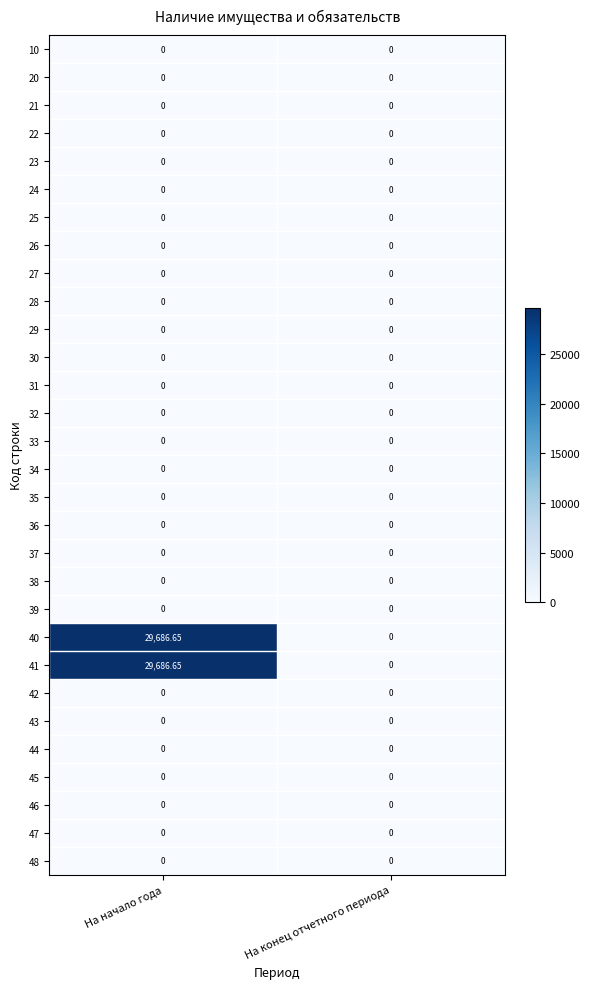

At which category is the sum across all series the highest?

На начало года